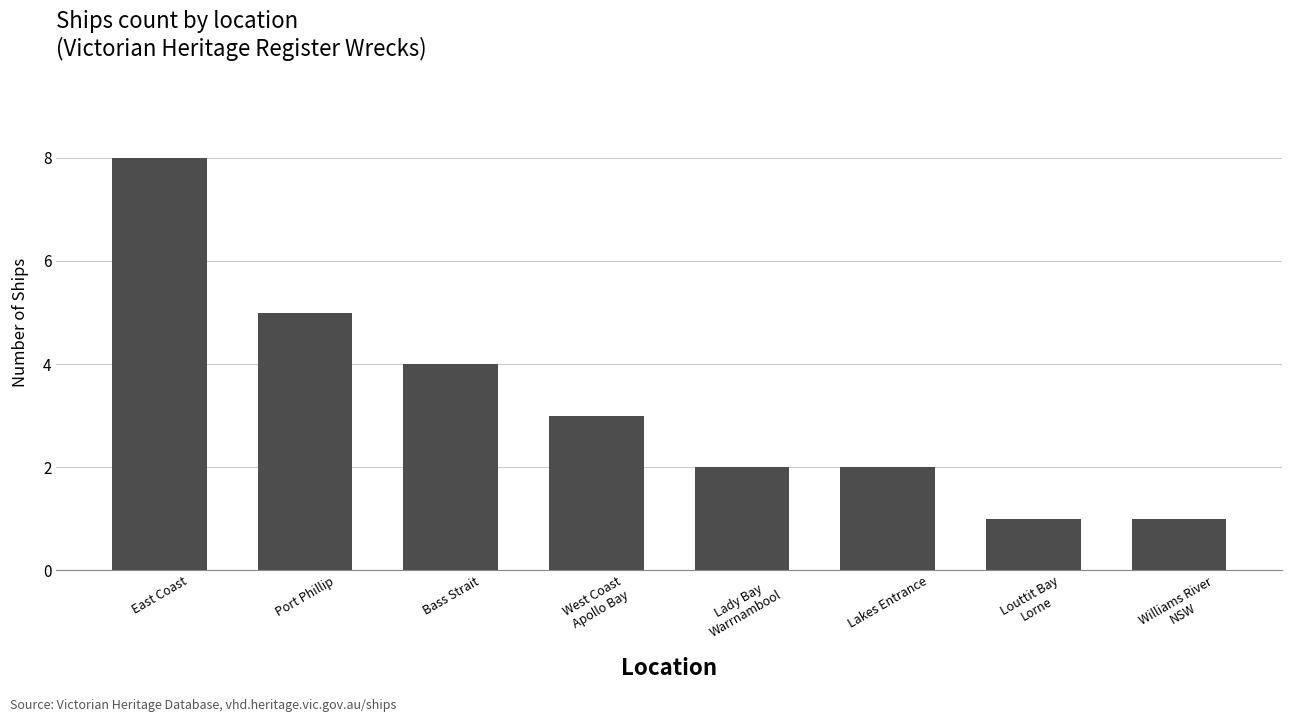

Which has a higher value, East Coast or Bass Strait?

East Coast